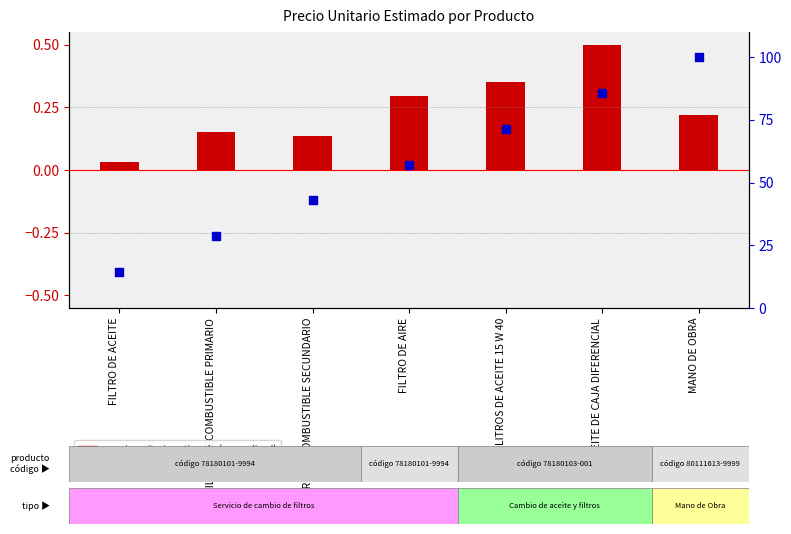

At how many categories does at least one series exceed 71?

3